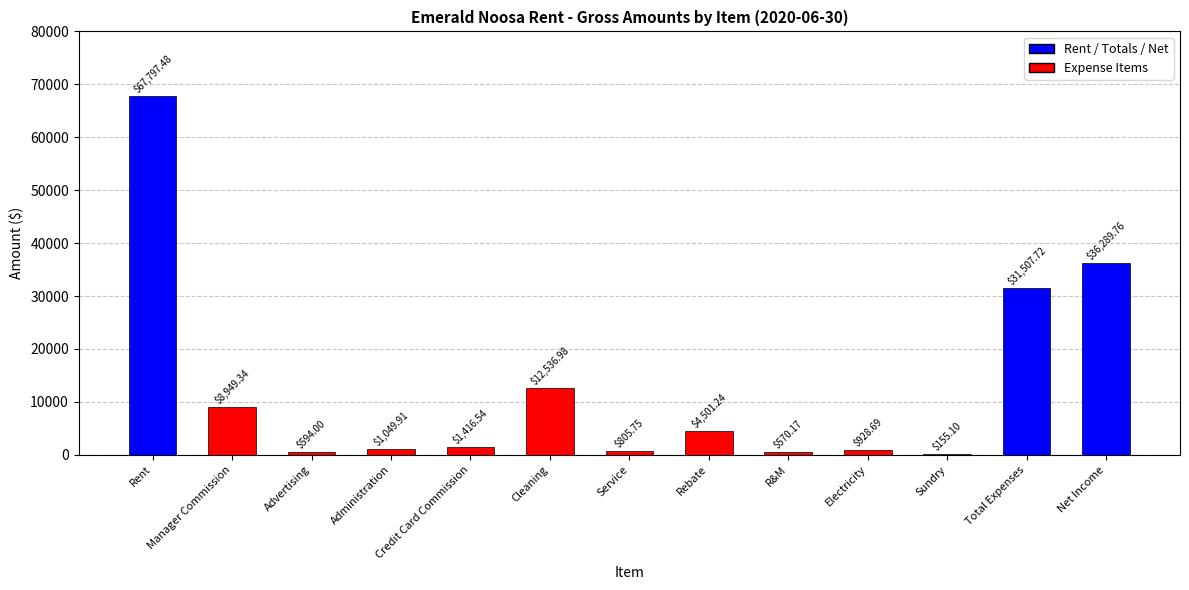

What is the ratio of the value at R&M to the value at Credit Card Commission?

0.4